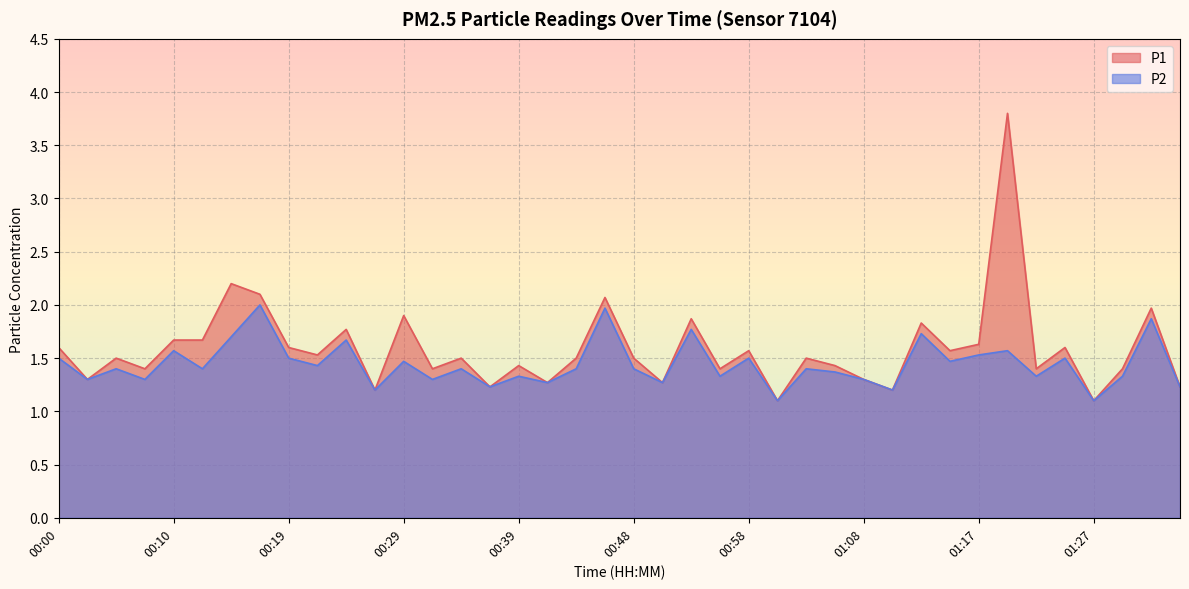

At which category does P2 reach its first local peak?

00:05